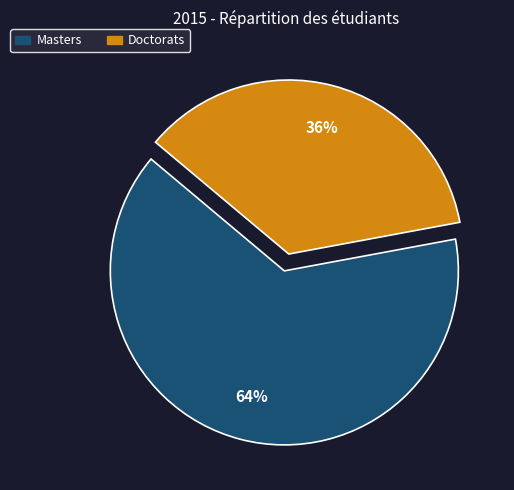

Combined, do Doctorats and Masters account for over 50%?

Yes